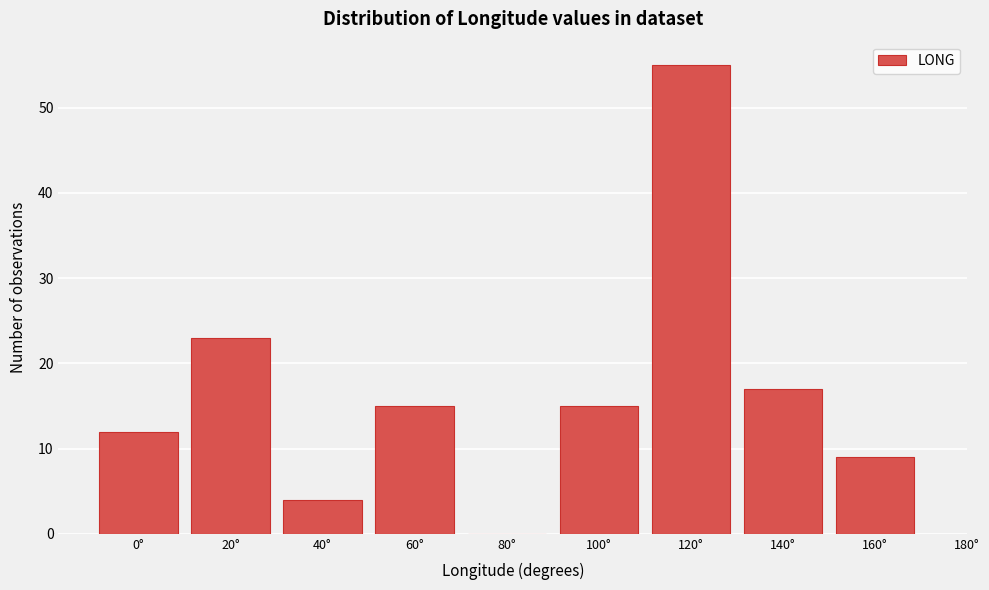

Reading right to left, what are all the values shown in this chart?

160°=9	140°=17	120°=55	100°=15	80°=0	60°=15	40°=4	20°=23	0°=12